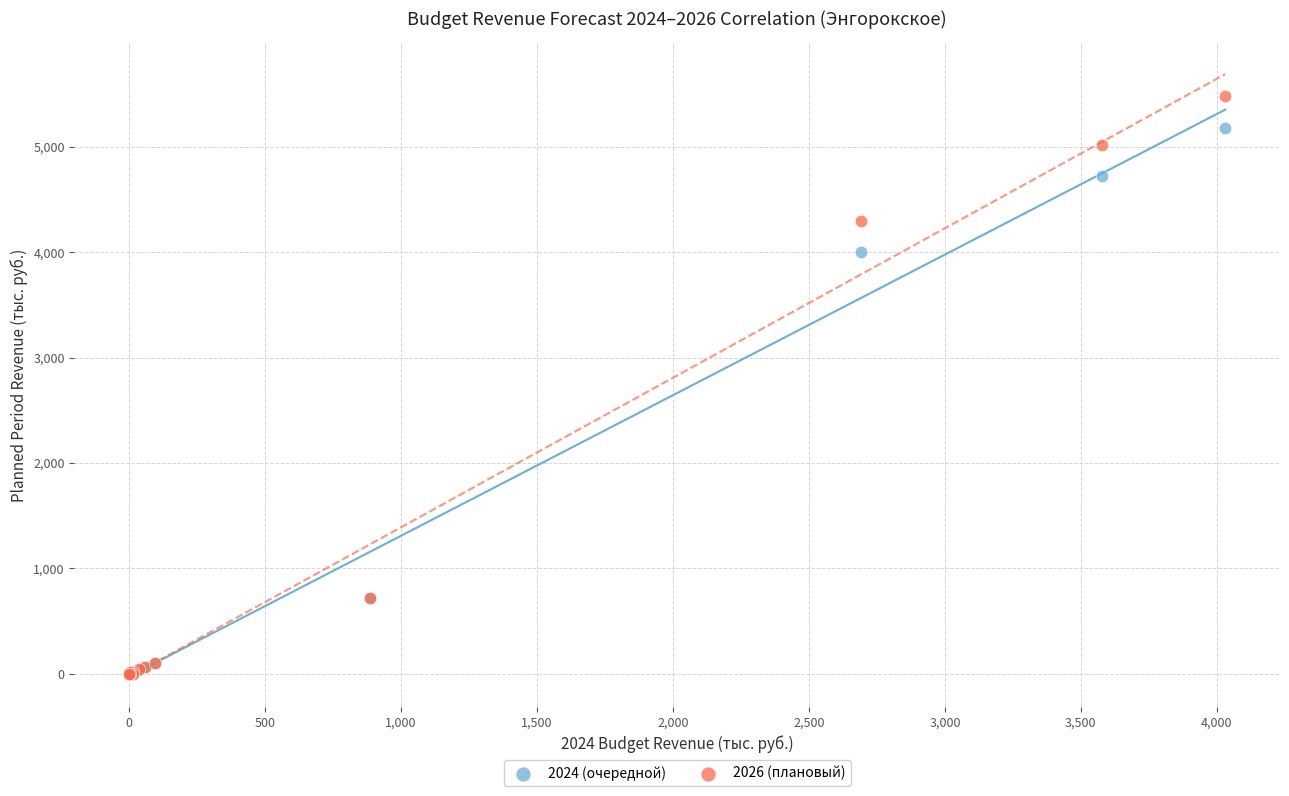

Across all series, what Y value is closest to 2741?

4000.0